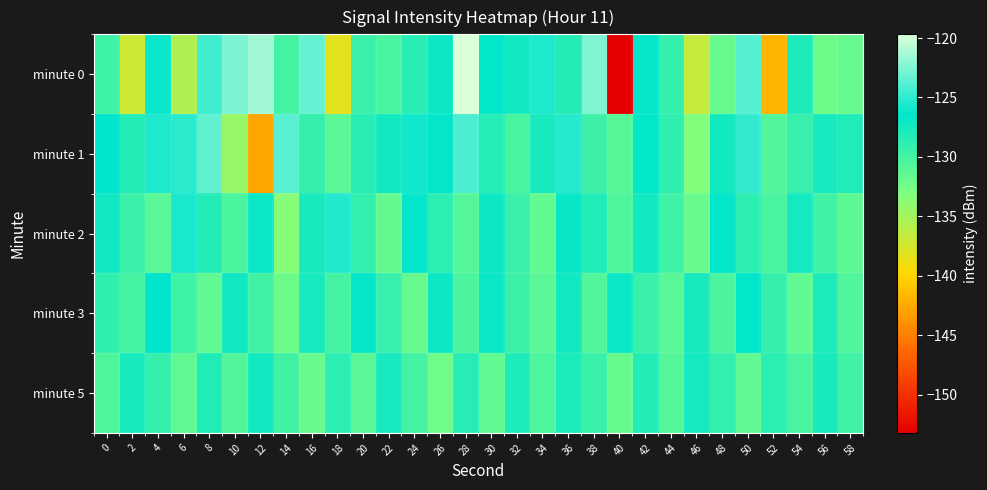

At 34, list the series in order from smallest to largest.

minute 2, minute 3, minute 5, minute 1, minute 0